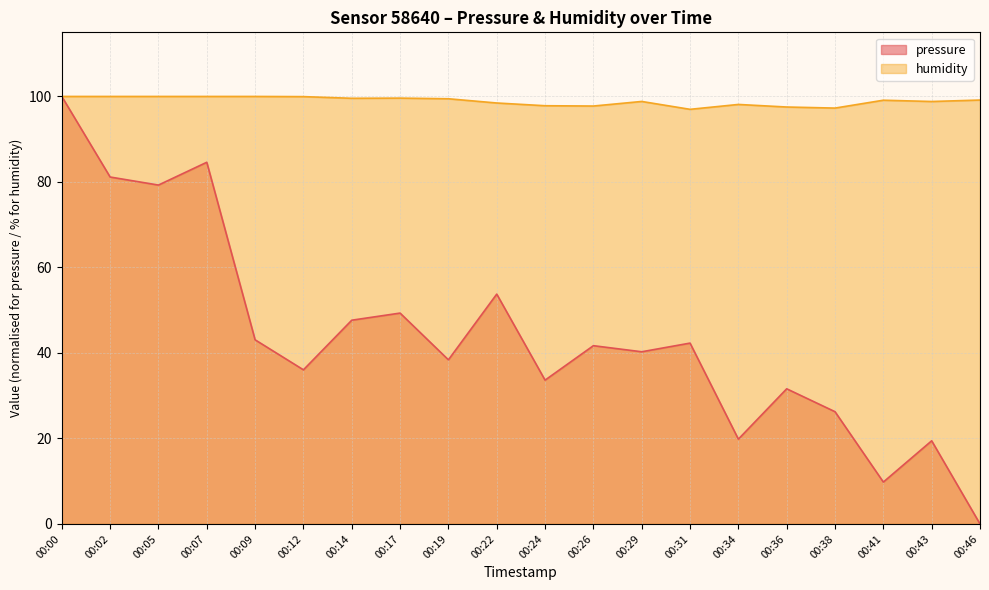

What is the sum of all pressure values?

878.2